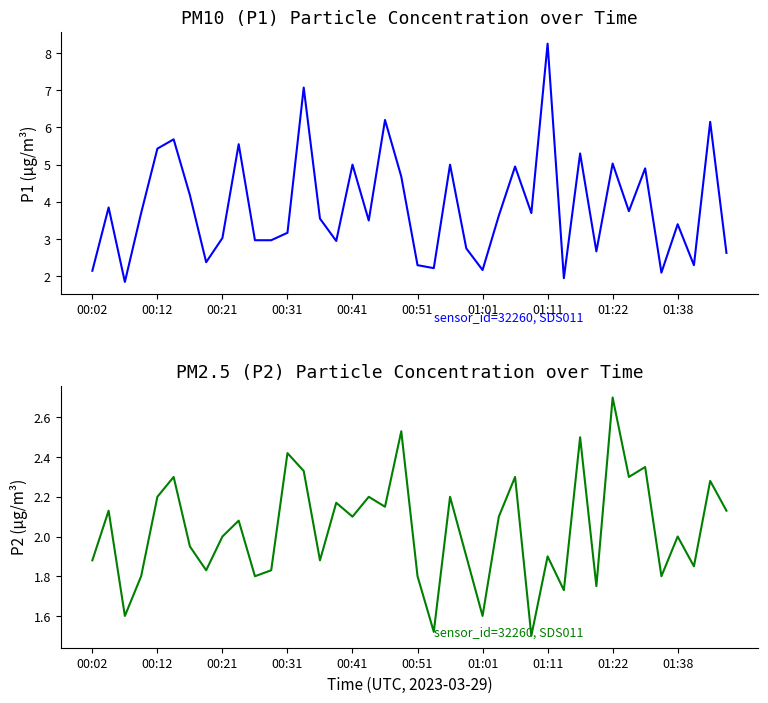

True or false: P2 has a value of 3.2 at 01:01.

False